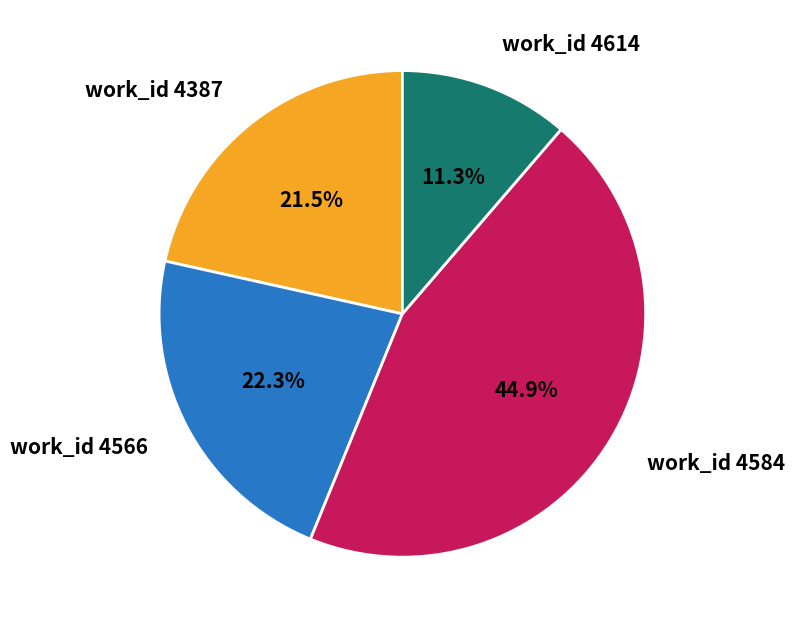

To the nearest percent, what is the difference between the largest and smallest slice percentages?

34%